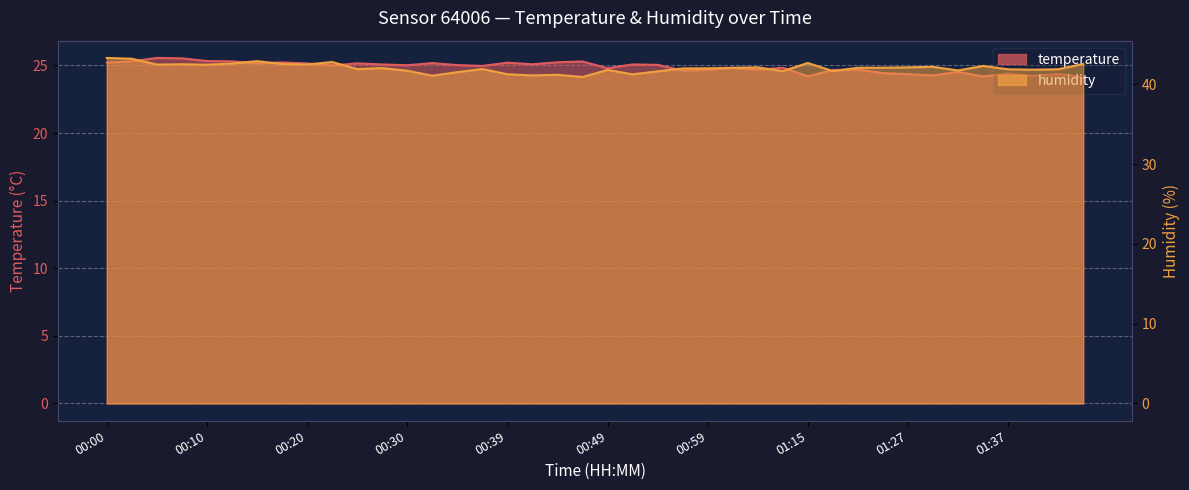

How many interior local valleys does the temperature series have?

12